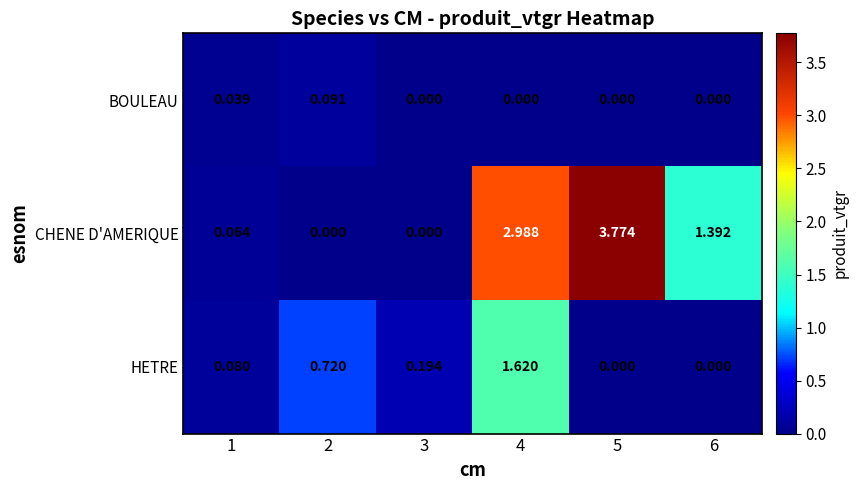

Is the value of CHENE D'AMERIQUE at 6 greater than the value of BOULEAU at 6?

Yes